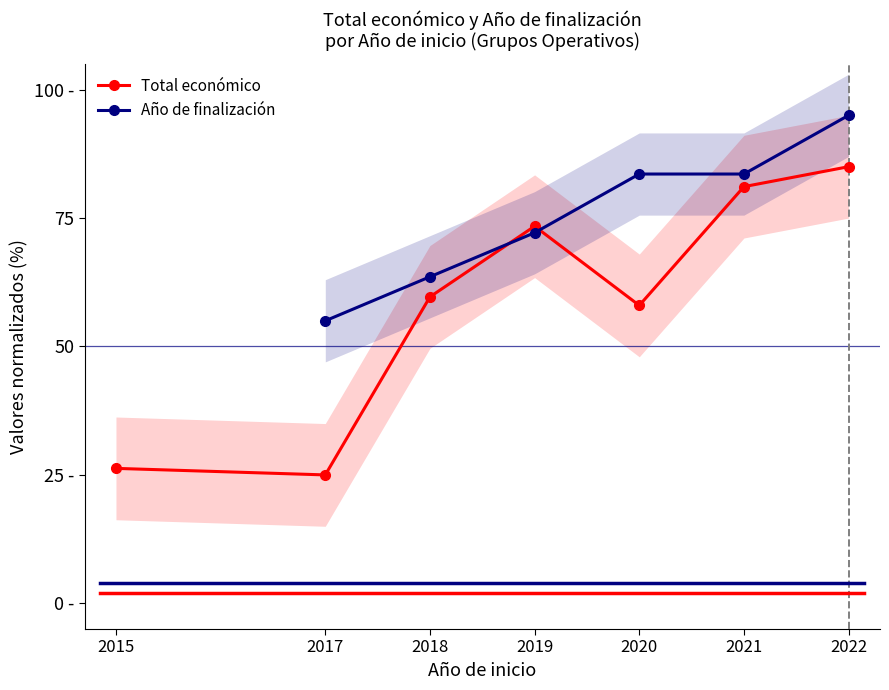

True or false: Año de finalización and Total económico intersect in this chart.

True